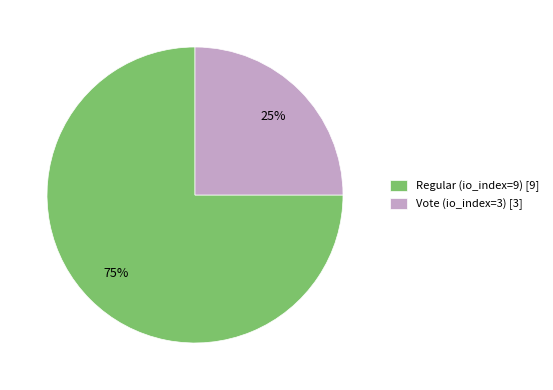

What percentage is the Regular (io_index=9) slice, to the nearest percent?

75%